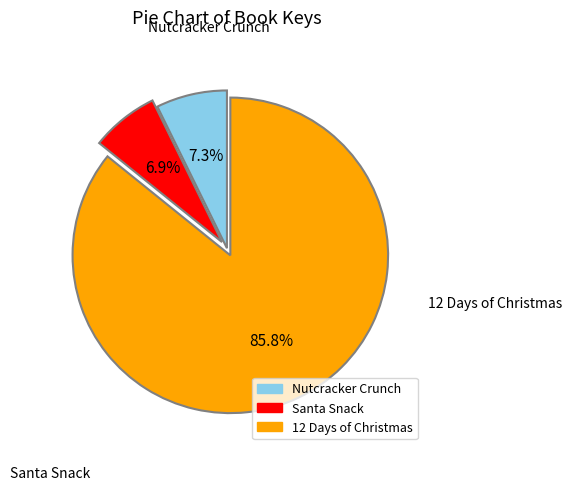

To the nearest percent, what portion does 12 Days of Christmas represent?

86%